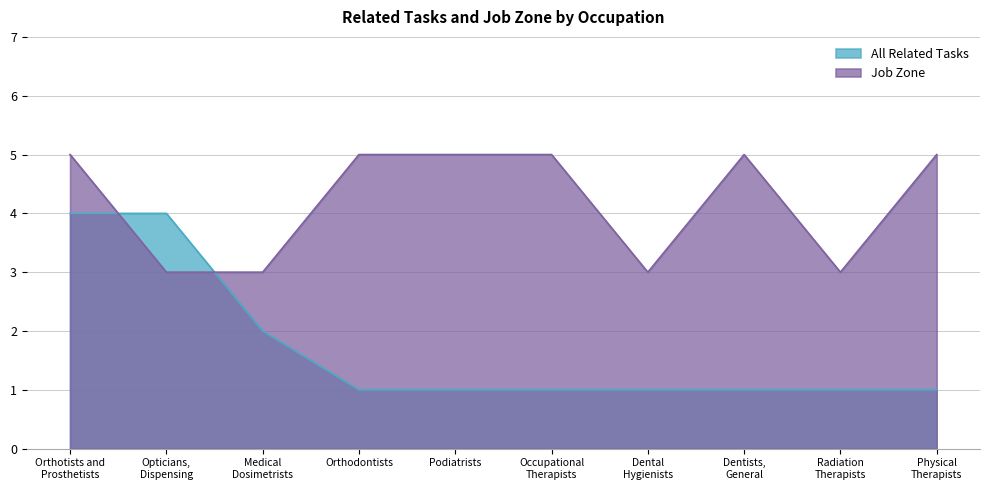

How many data points in All Related Tasks are above 1?

3